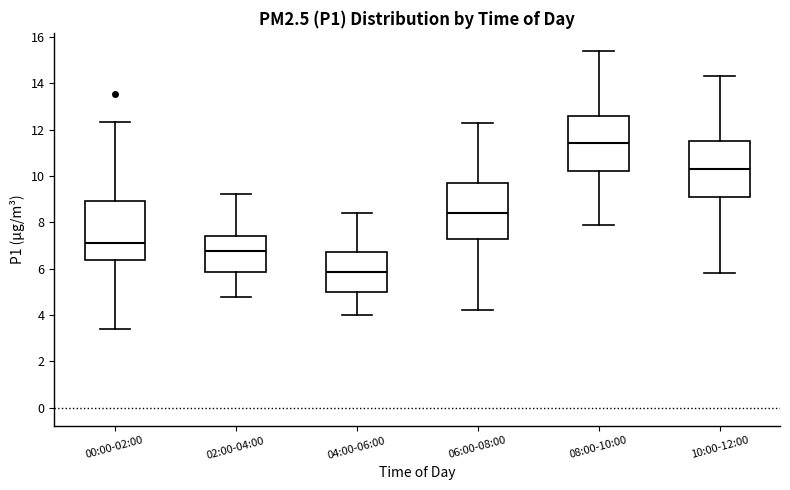

Reading left to right, transcribe this box plot: for each box, give where its median line is, the range the box spans, and where its two whiskers end, as read against the y-axis. The values are not printed on the chart, so give them approximately, as read against the axis.

00:00-02:00: median 7.2, box 6.4 to 9.0, whiskers 3.4 to 12.4
02:00-04:00: median 6.8, box 5.8 to 7.4, whiskers 4.8 to 9.2
04:00-06:00: median 5.8, box 5.0 to 6.8, whiskers 4.0 to 8.4
06:00-08:00: median 8.4, box 7.4 to 9.8, whiskers 4.2 to 12.4
08:00-10:00: median 11.4, box 10.2 to 12.6, whiskers 8.0 to 15.4
10:00-12:00: median 10.4, box 9.2 to 11.6, whiskers 5.8 to 14.4